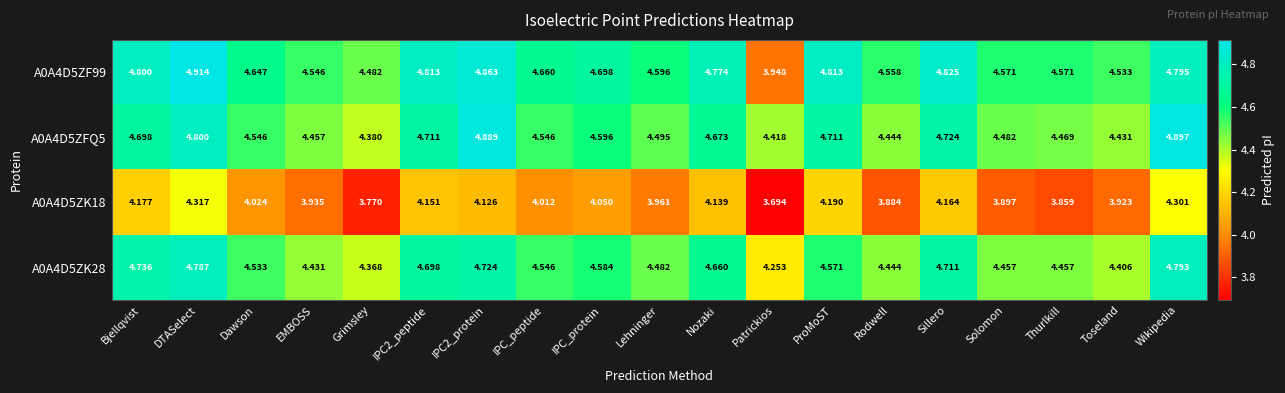

Which category has the lowest value across all series?

Patrickios